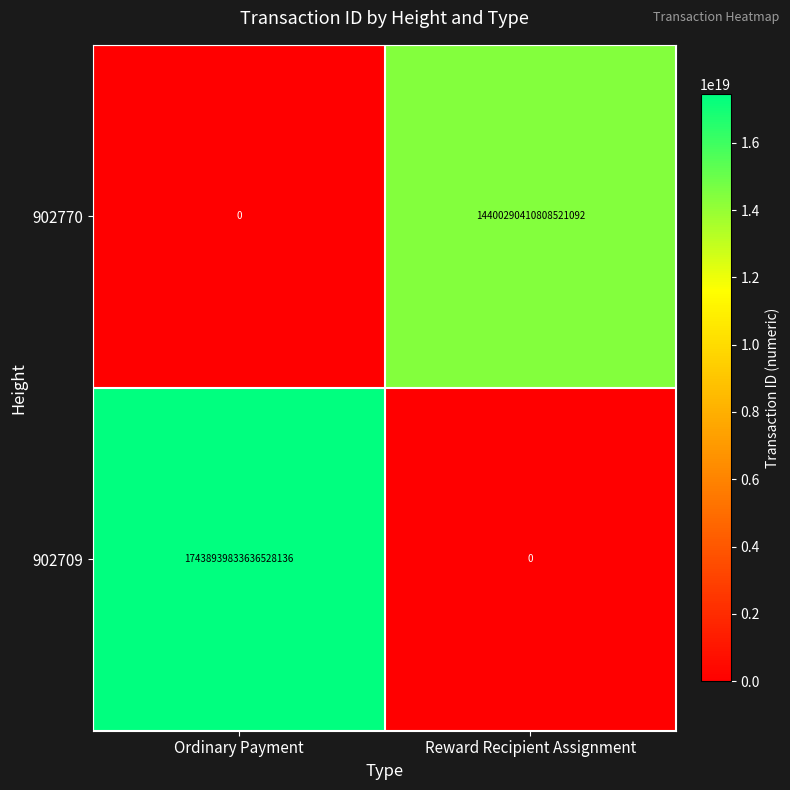

Which category has the highest value in the 902770 series?

Reward Recipient Assignment